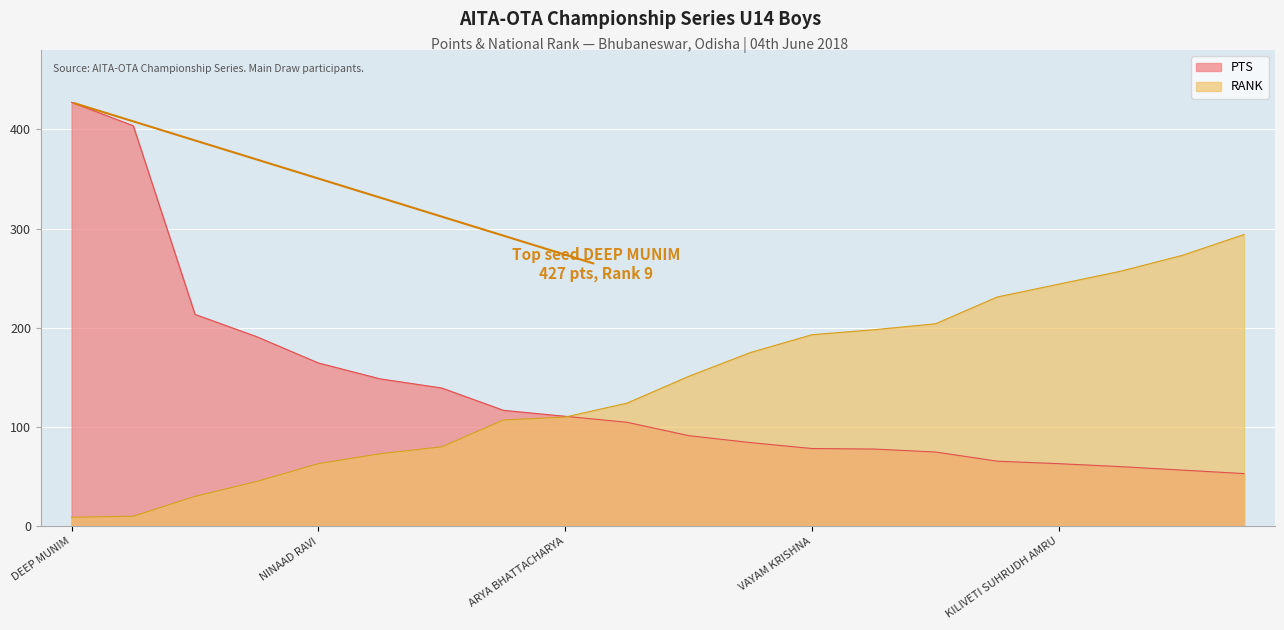

Is it true that RANK equals 198.0 at R SIDDHARTH RAO?

True